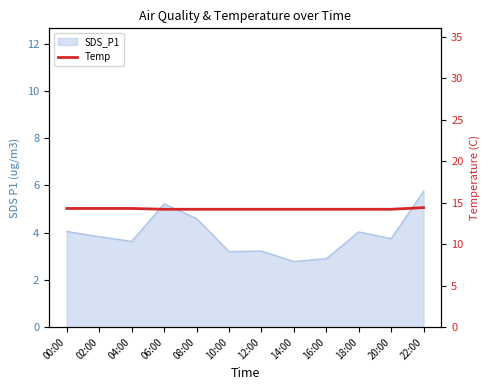

Count the values in the range 14 to 15.

12